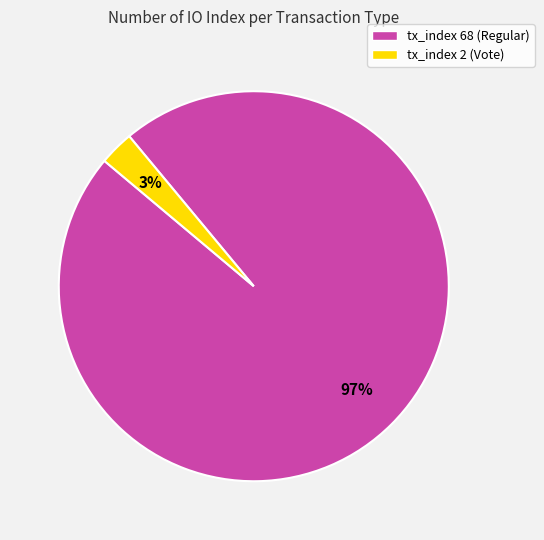

Rank the categories by value from lowest to highest.

tx_index 2 (Vote), tx_index 68 (Regular)